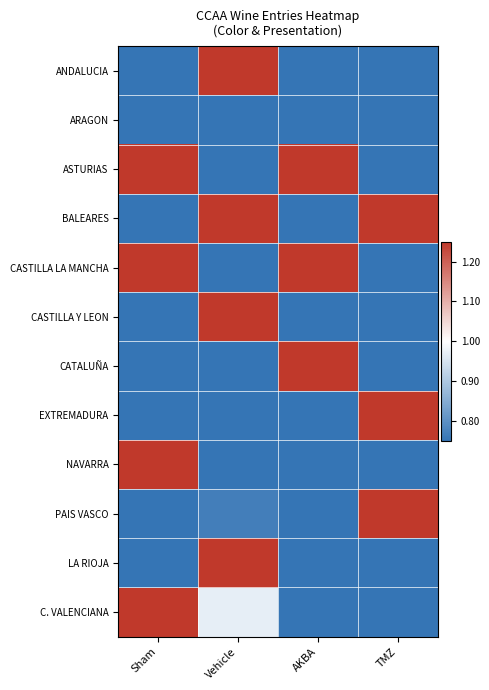

Reading right to left, list all the values displayed in this chart.

ANDALUCIA: TMZ=0.7	AKBA=0.7	Vehicle=1.3	Sham=0.7
ARAGON: TMZ=0.7	AKBA=0.7	Vehicle=0.7	Sham=0.7
ASTURIAS: TMZ=0.7	AKBA=1.3	Vehicle=0.7	Sham=1.3
BALEARES: TMZ=1.3	AKBA=0.7	Vehicle=1.3	Sham=0.7
CASTILLA LA MANCHA: TMZ=0.7	AKBA=1.3	Vehicle=0.7	Sham=1.3
CASTILLA Y LEON: TMZ=0.7	AKBA=0.7	Vehicle=1.3	Sham=0.7
CATALUÑA: TMZ=0.7	AKBA=1.3	Vehicle=0.7	Sham=0.7
EXTREMADURA: TMZ=1.3	AKBA=0.7	Vehicle=0.7	Sham=0.7
NAVARRA: TMZ=0.7	AKBA=0.7	Vehicle=0.7	Sham=1.3
PAIS VASCO: TMZ=1.3	AKBA=0.7	Vehicle=0.8	Sham=0.7
LA RIOJA: TMZ=0.7	AKBA=0.7	Vehicle=1.3	Sham=0.7
C. VALENCIANA: TMZ=0.7	AKBA=0.7	Vehicle=1.0	Sham=1.3